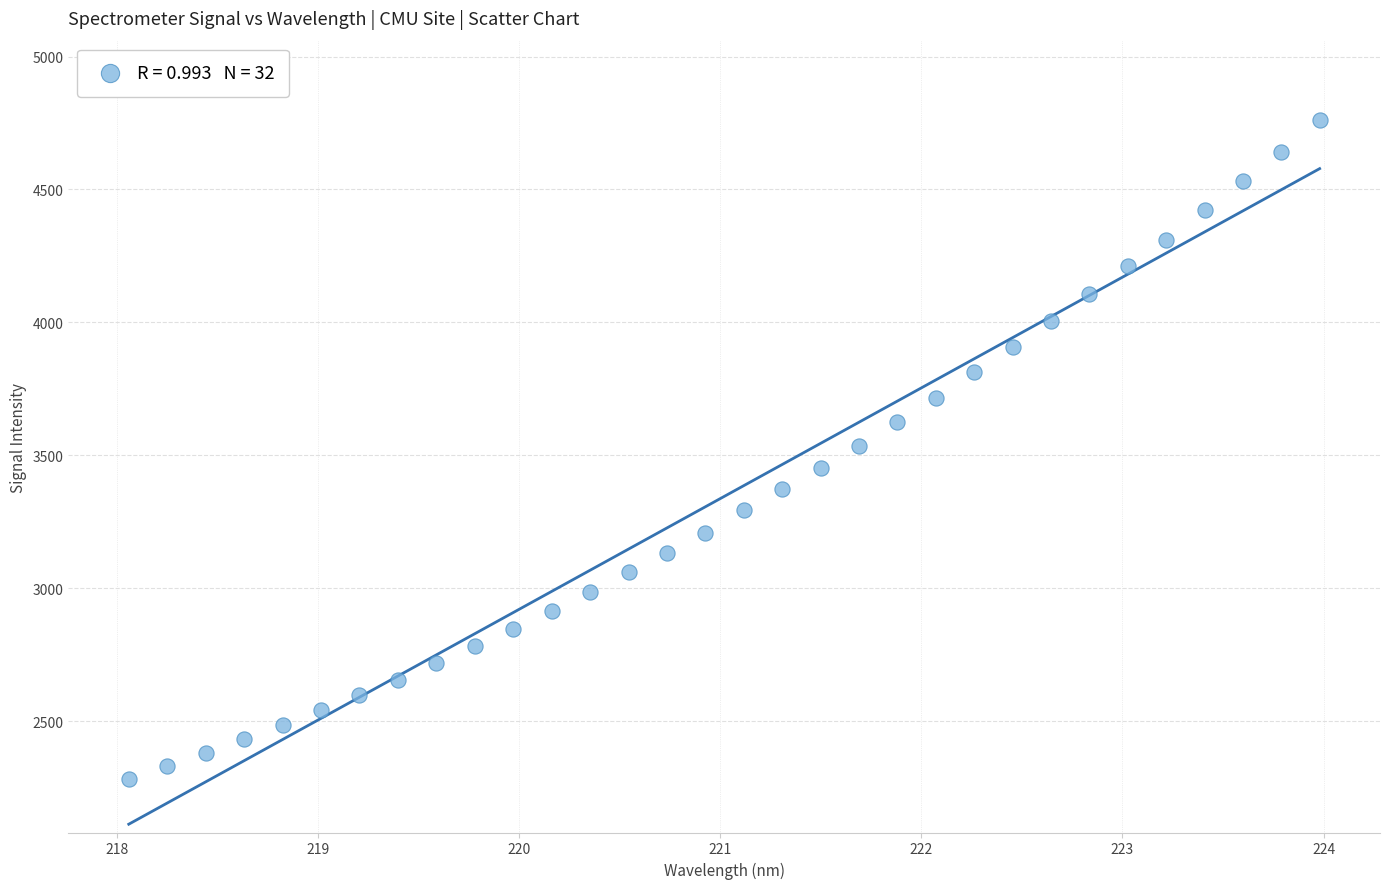

What is the range of X values (max minus min)?

5.9